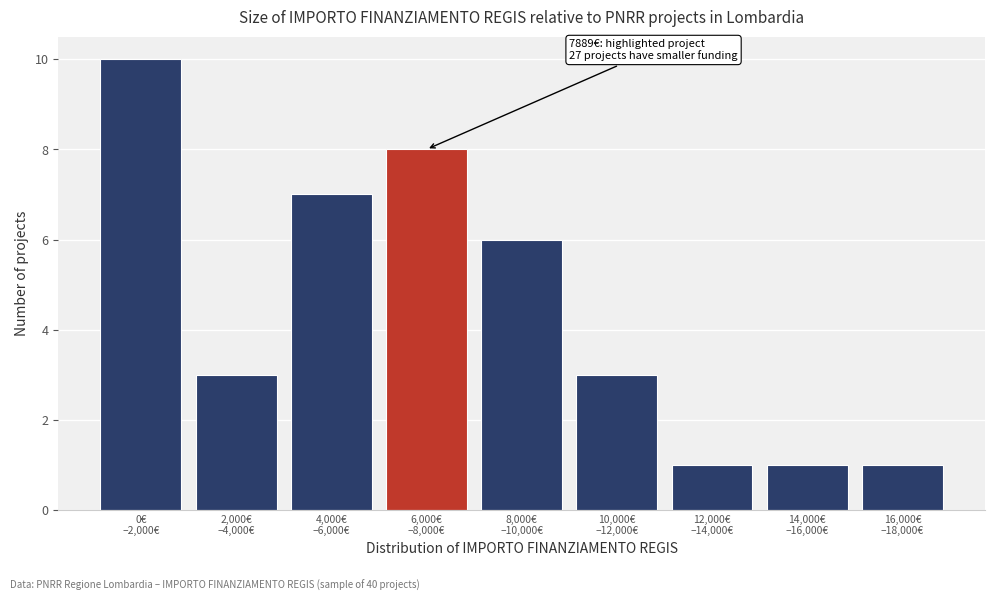

Reading right to left, what are all the values shown in this chart?

1	1	1	3	6	8	7	3	10